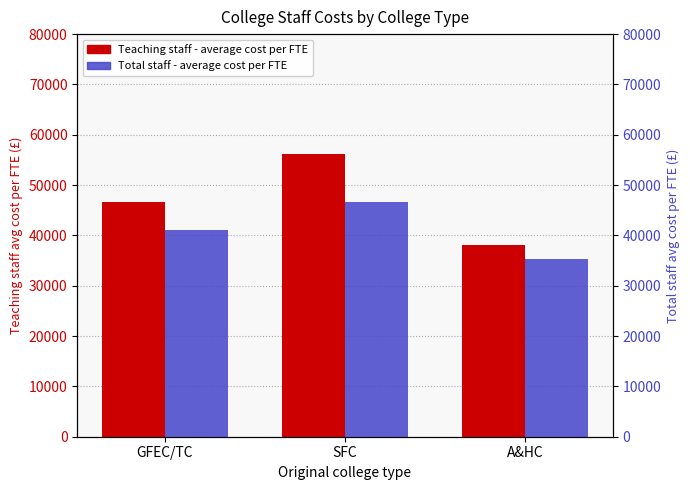

Where is Teaching staff - average cost per FTE nearest to the value 47177?

GFEC/TC